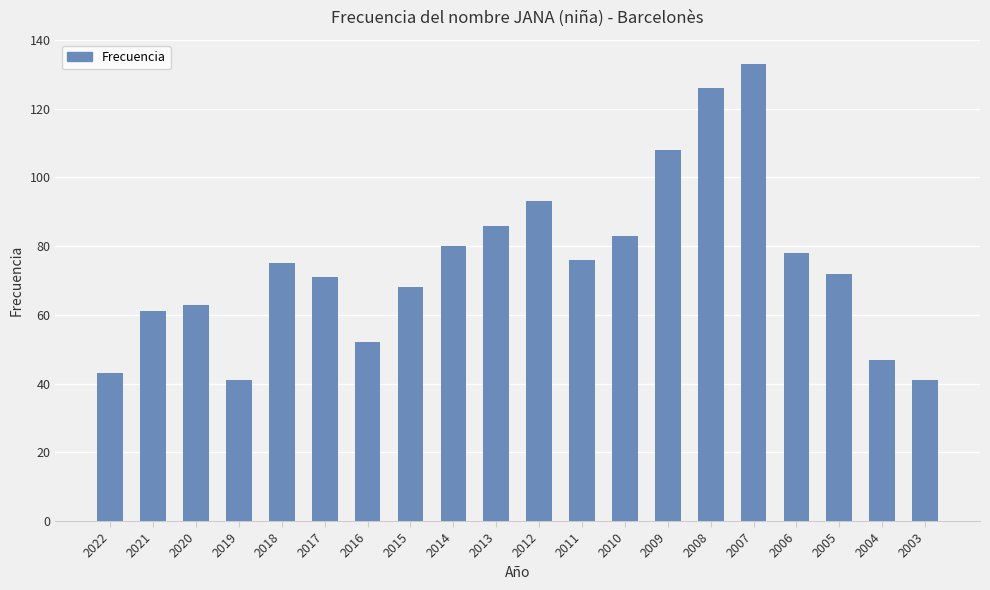

Are the bars grouped side by side (vs. stacked)?

No